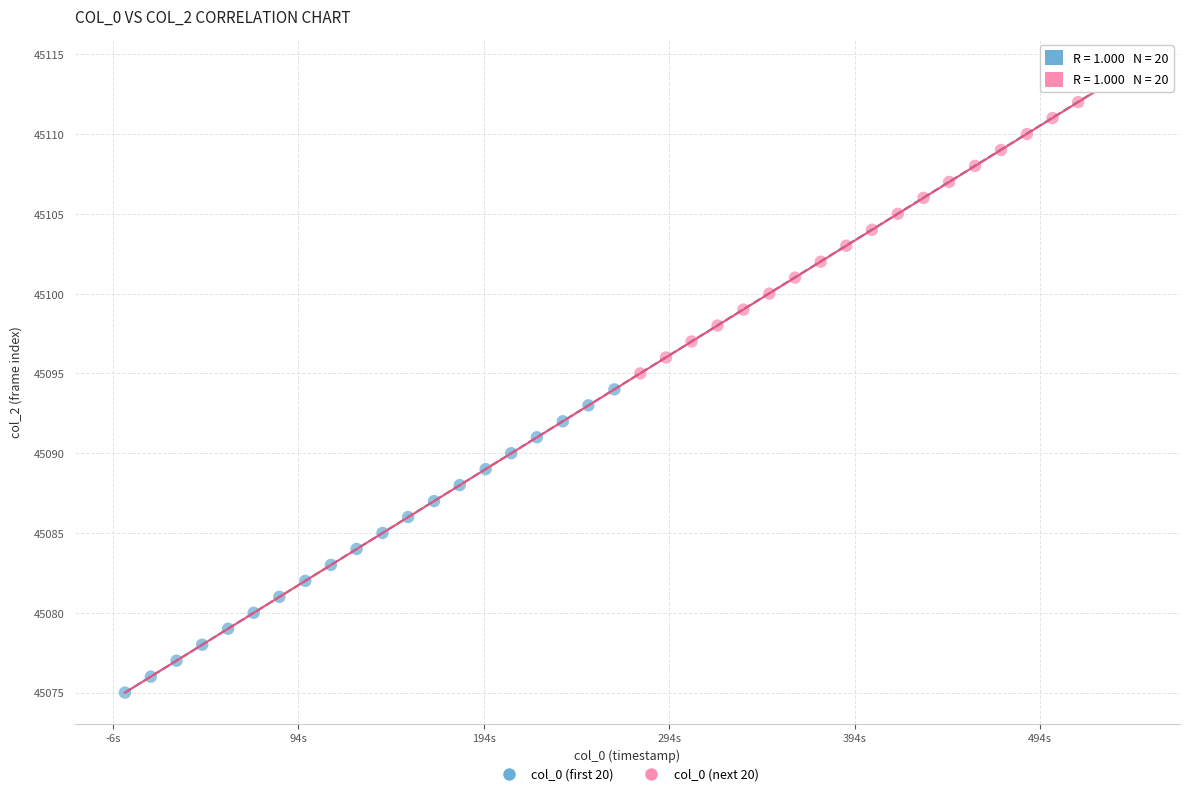

Which series contains the highest Y value?

col_0 (next 20)